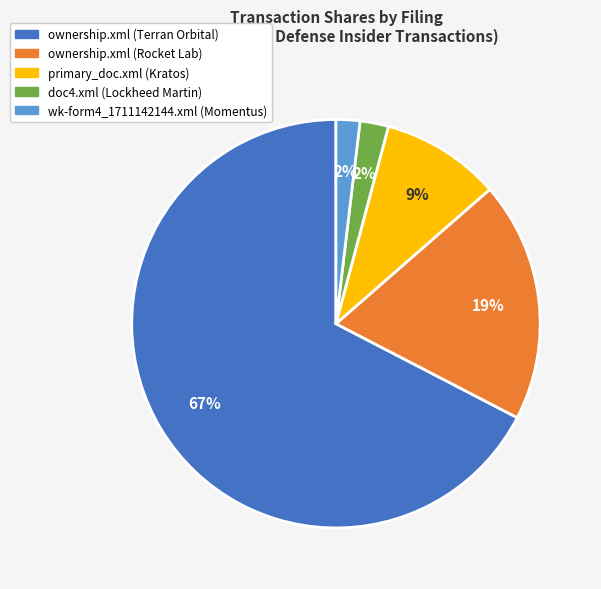

Which category accounts for the majority?

ownership.xml (Terran Orbital)